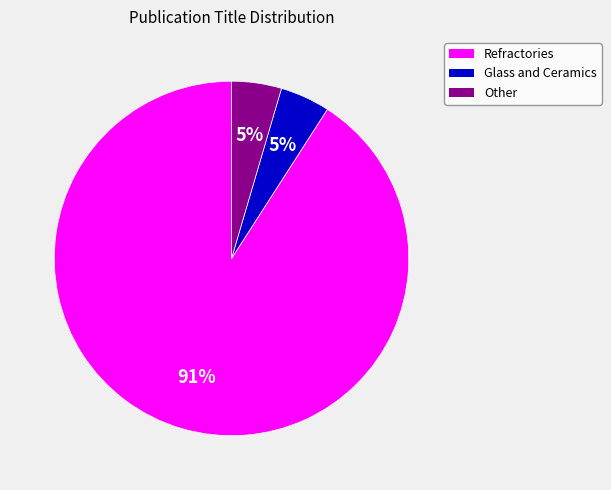

What percentage is the Other slice, to the nearest percent?

5%